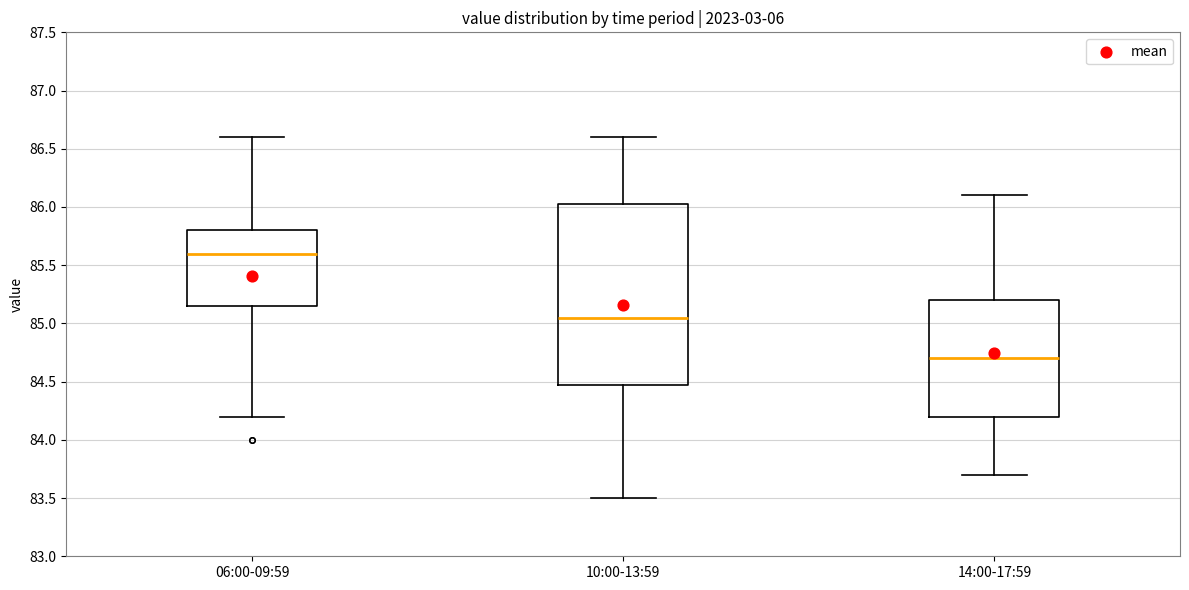

Which box has the lowest median line?

14:00-17:59